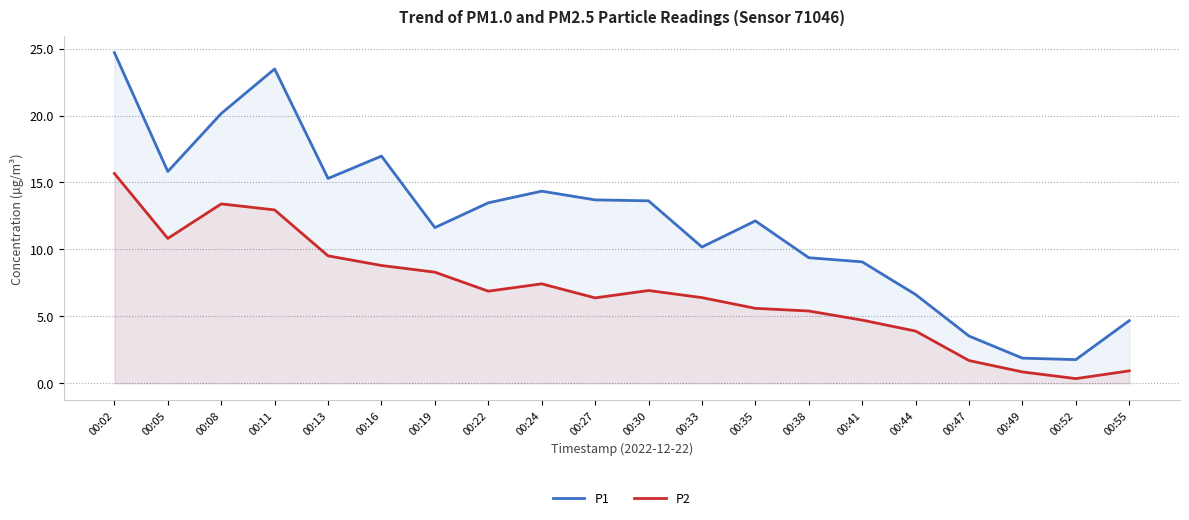

How many lines are shown in the chart?

2